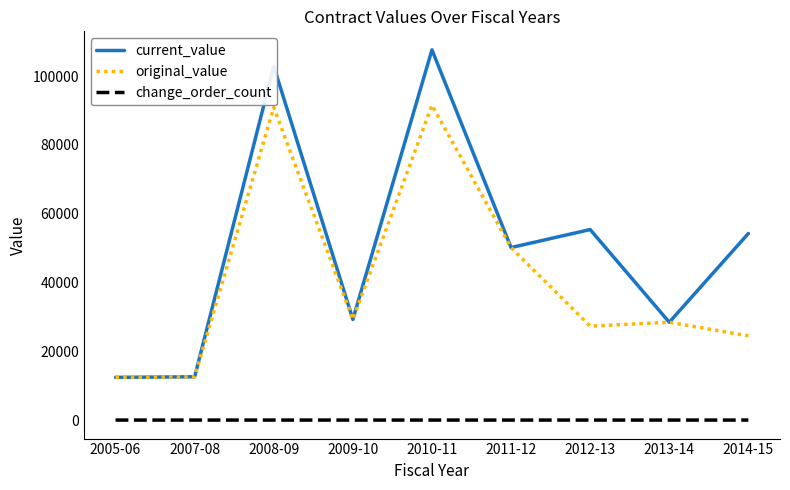

True or false: change_order_count and original_value cross at least once.

False